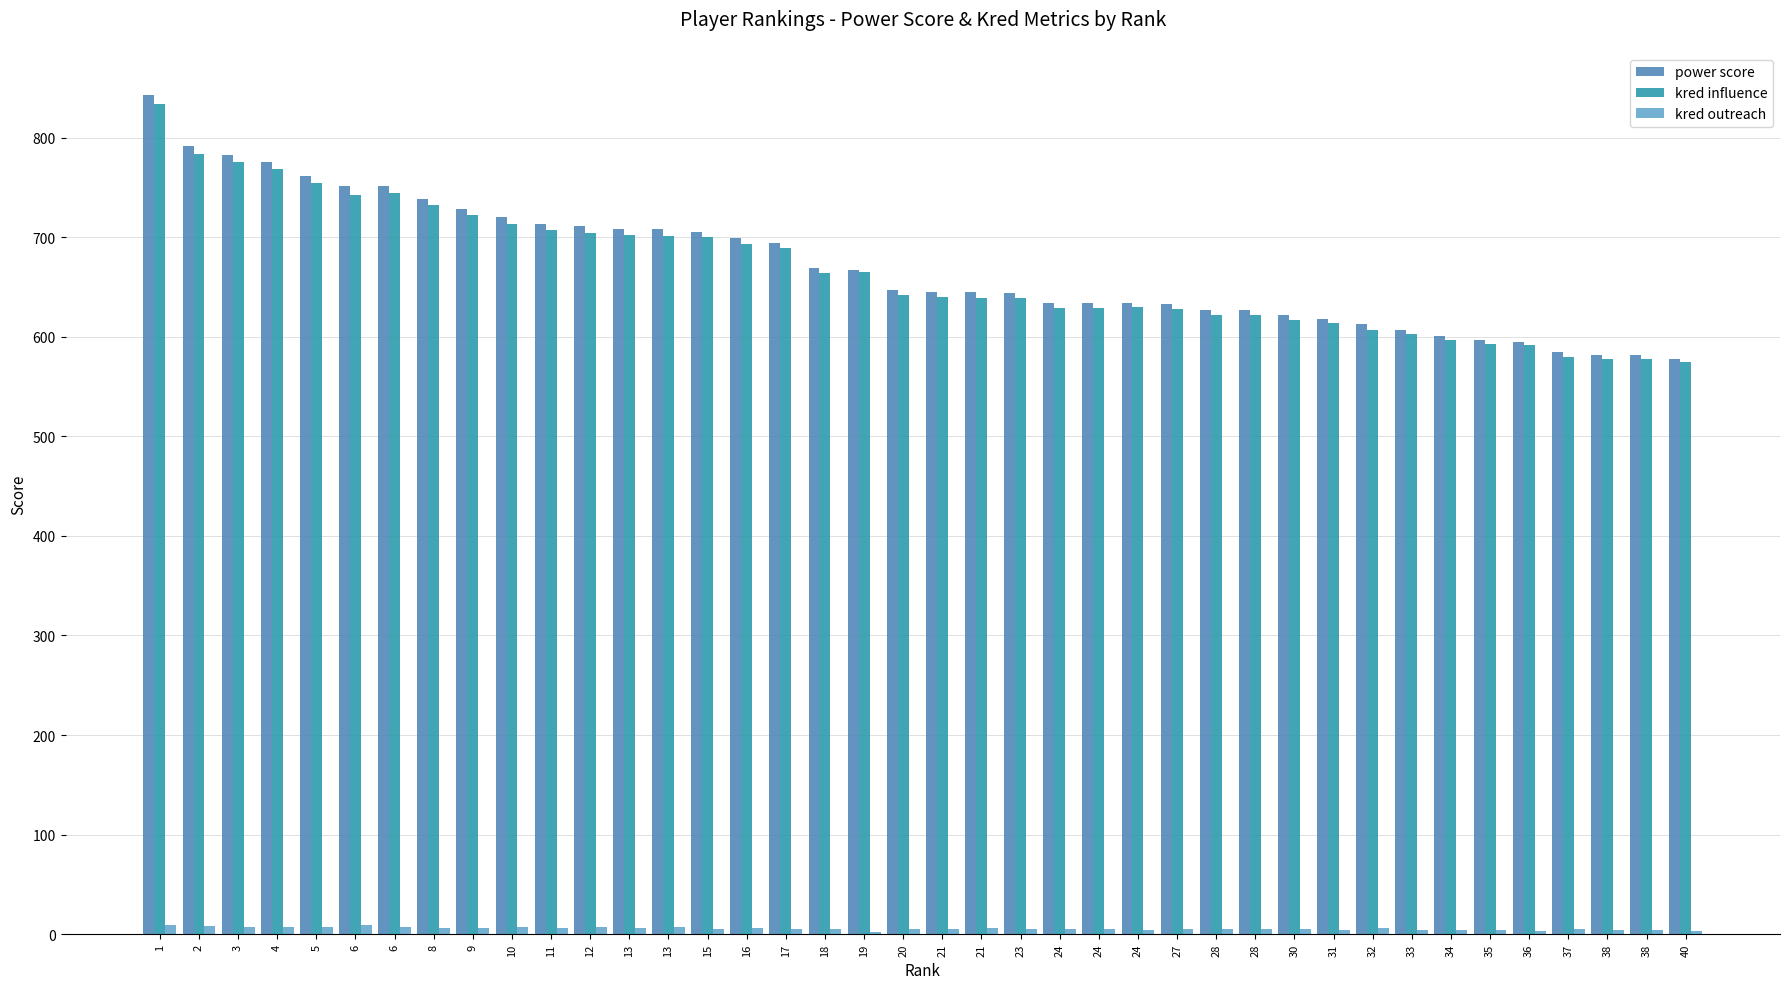

What are all the series names shown in the legend?

power score, kred influence, kred outreach